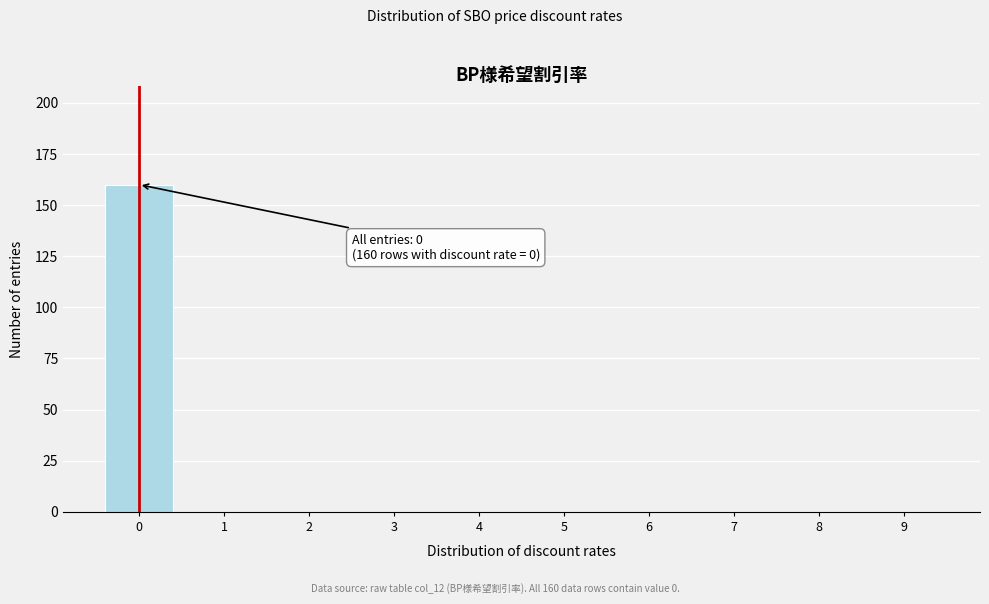

Over which range of the x-axis is the bar tallest?

-0.5 to 0.5